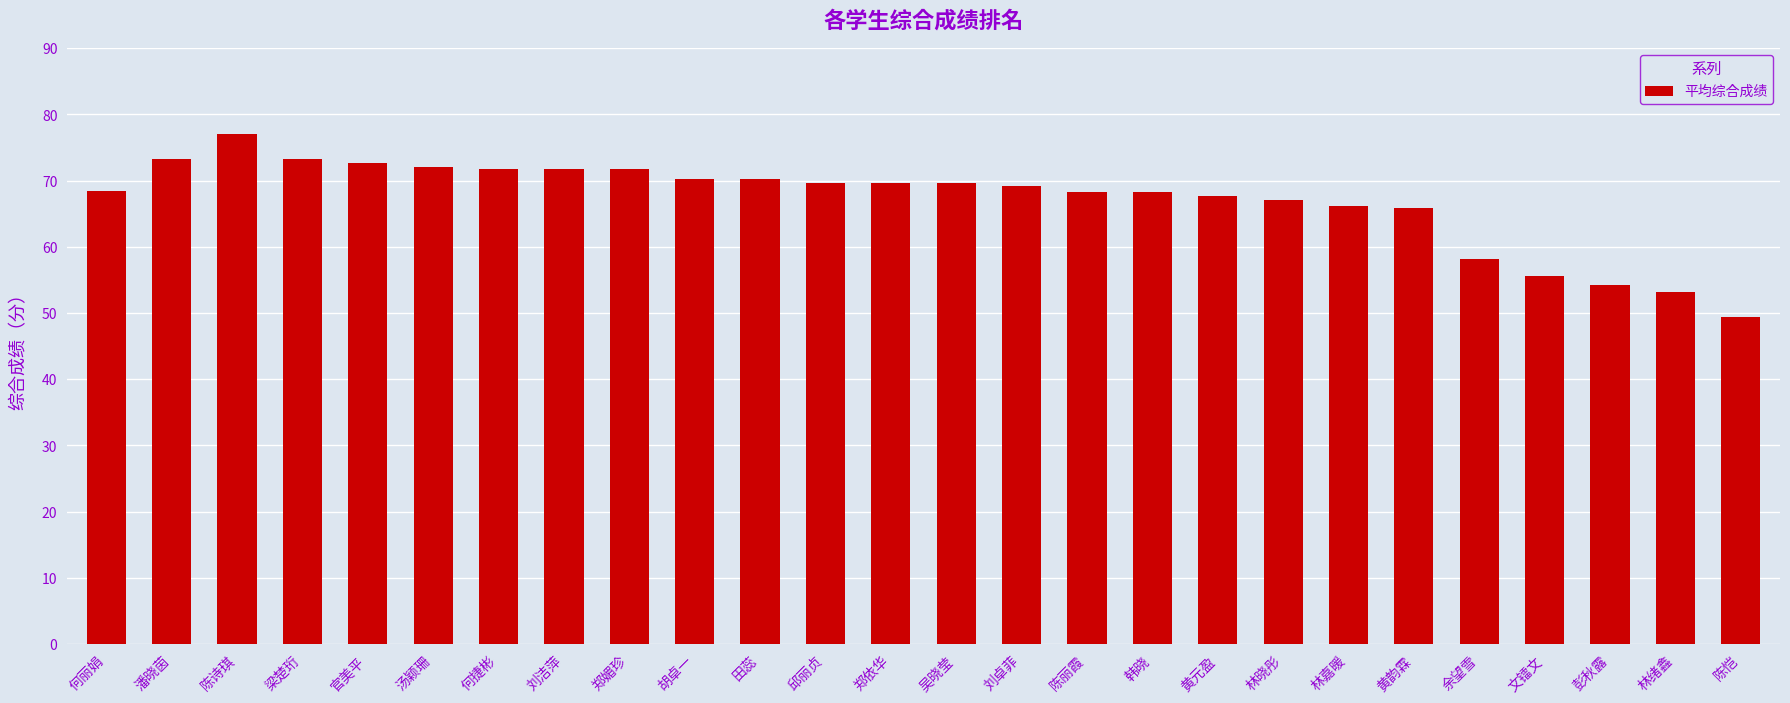

Read the value at 余望雪.

58.2